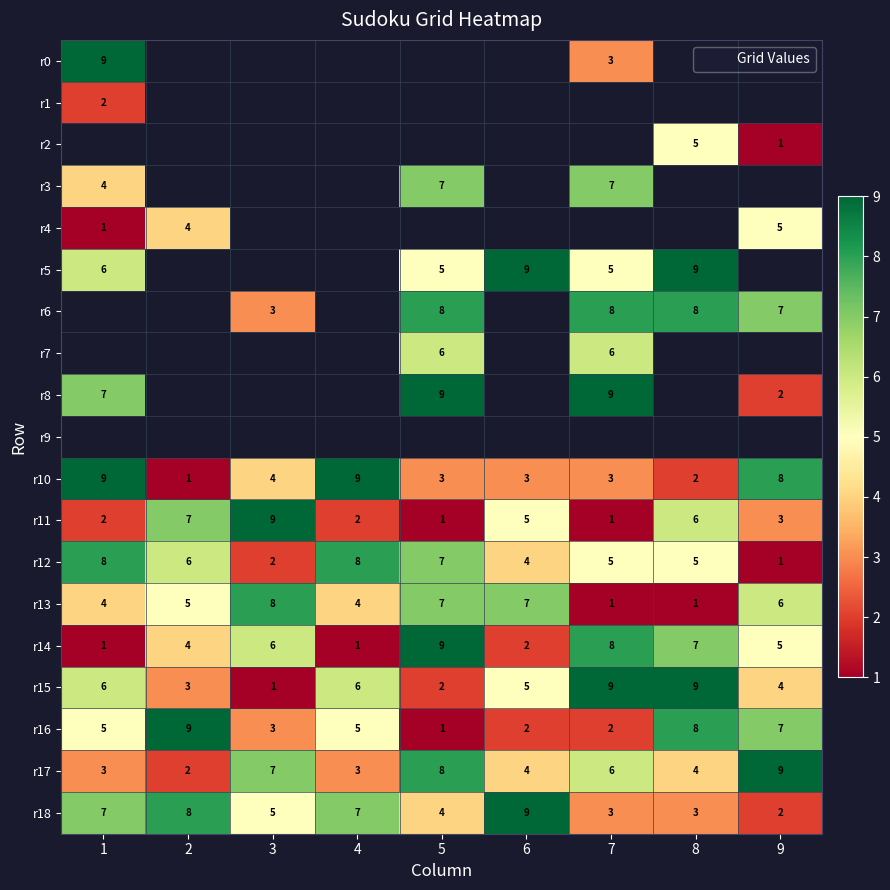

At 9, list the series in order from largest to smallest.

r17, r10, r6, r16, r13, r4, r14, r15, r11, r8, r18, r2, r12, r0, r1, r3, r5, r7, r9